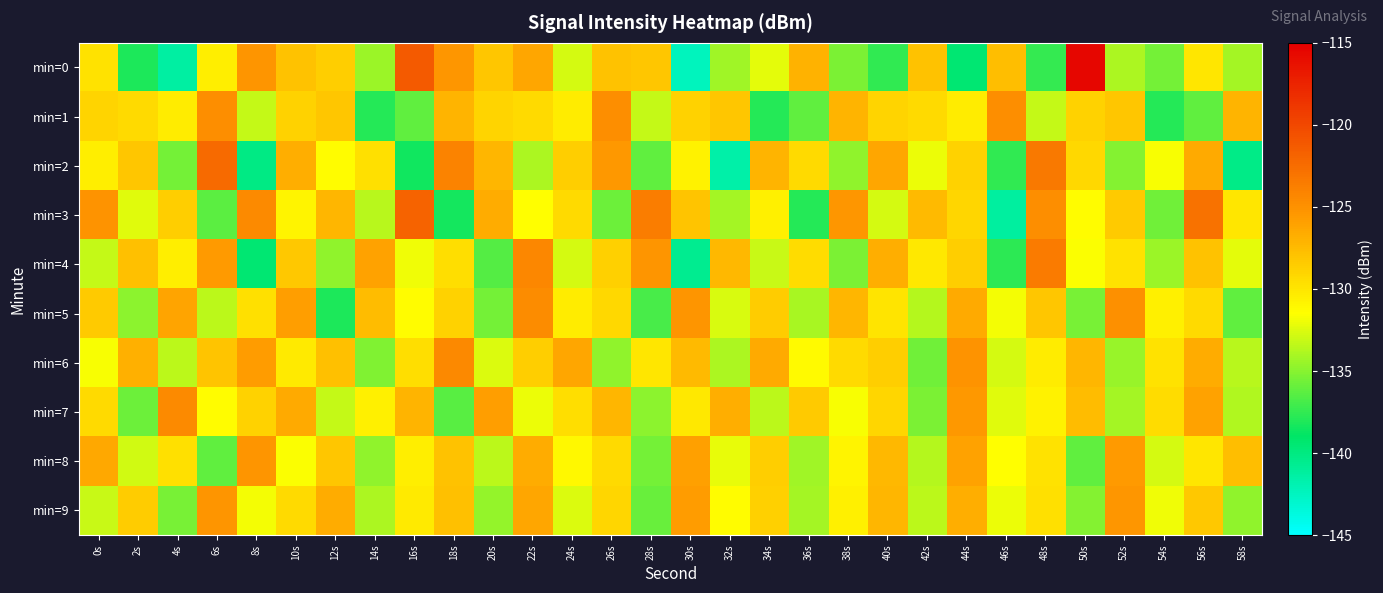

At 38s, list the series in order from largest to smallest.

min=3, min=1, min=5, min=6, min=9, min=8, min=7, min=2, min=4, min=0